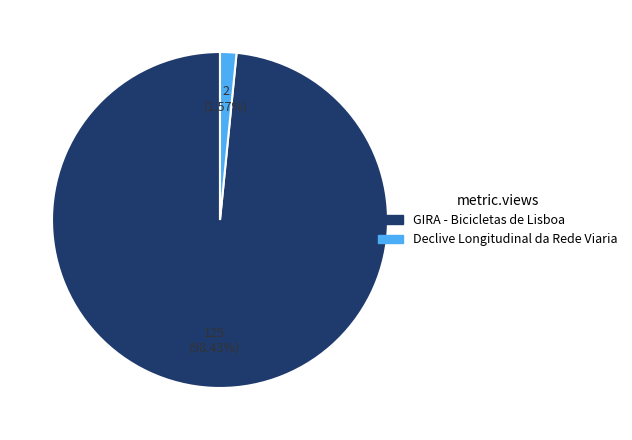

Rank the categories by value from lowest to highest.

Declive Longitudinal da Rede Viaria, GIRA - Bicicletas de Lisboa